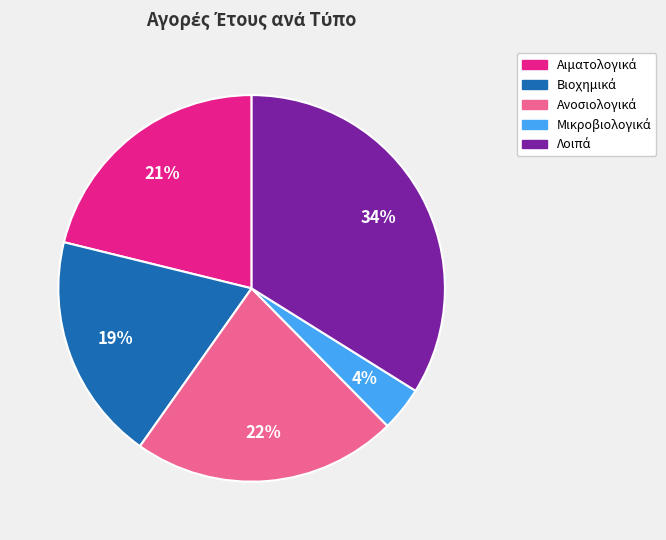

To the nearest percent, what is the average slice percentage?

20%